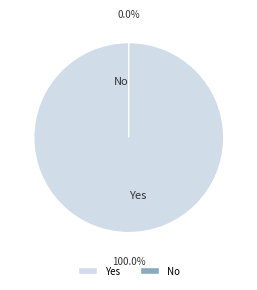

What is the smallest slice in the pie chart?

No